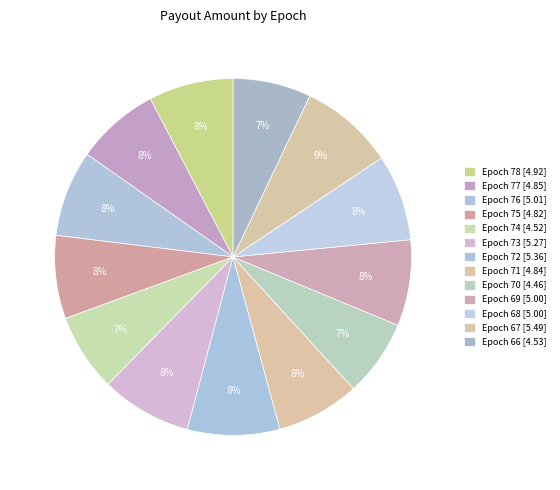

To the nearest percent, what is the average slice percentage?

8%